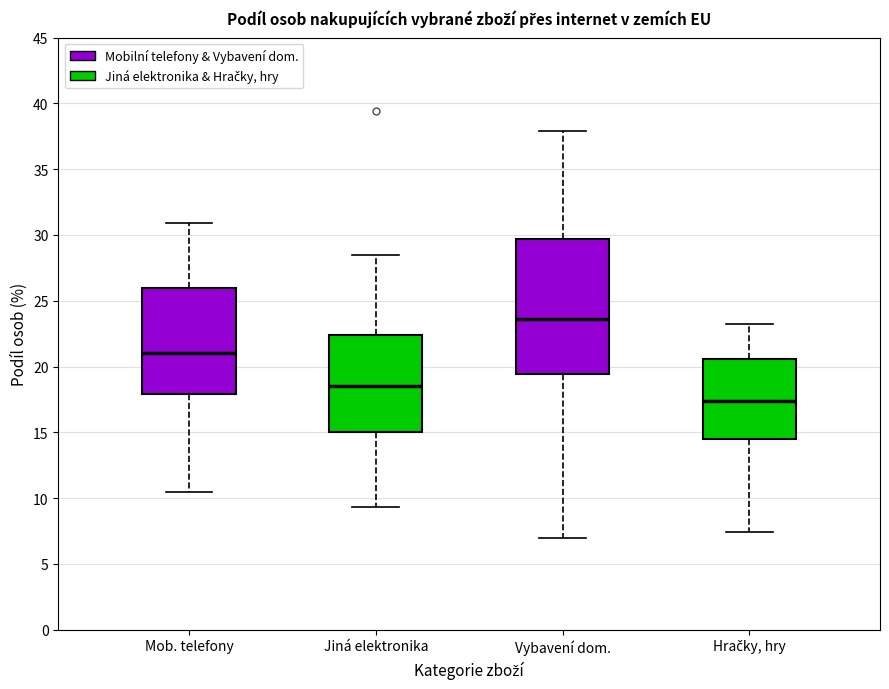

Which box is the tallest, from its lower edge to its upper edge?

Vybavení dom.